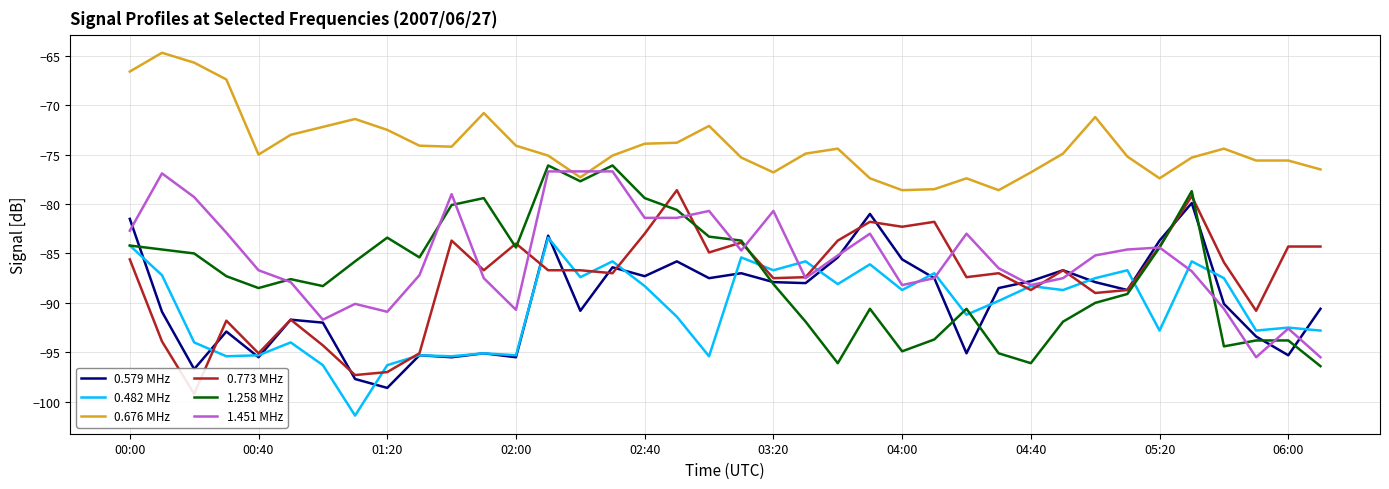

How many lines are shown in the chart?

6